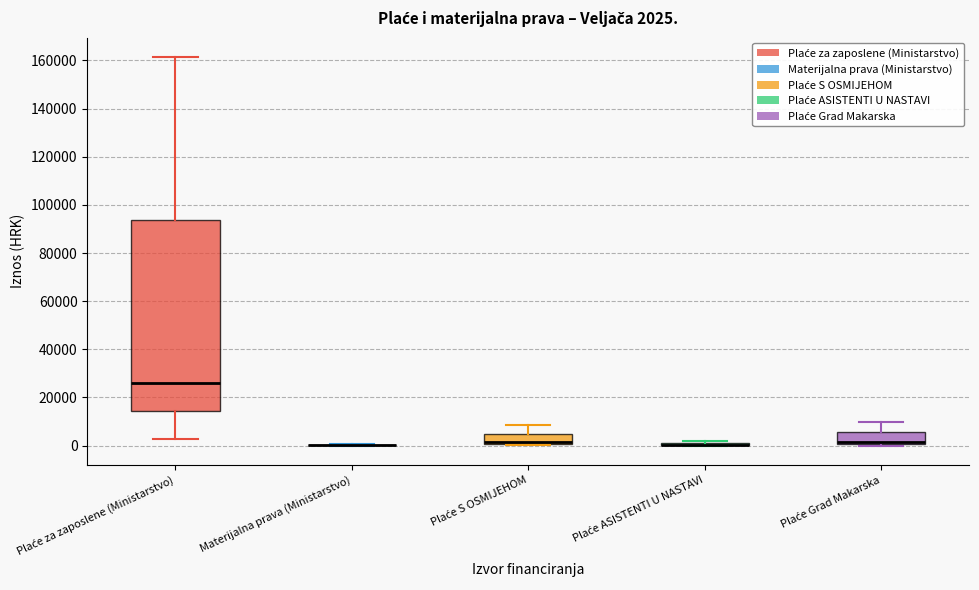

Which box is the tallest, from its lower edge to its upper edge?

Plaće za zaposlene (Ministarstvo)